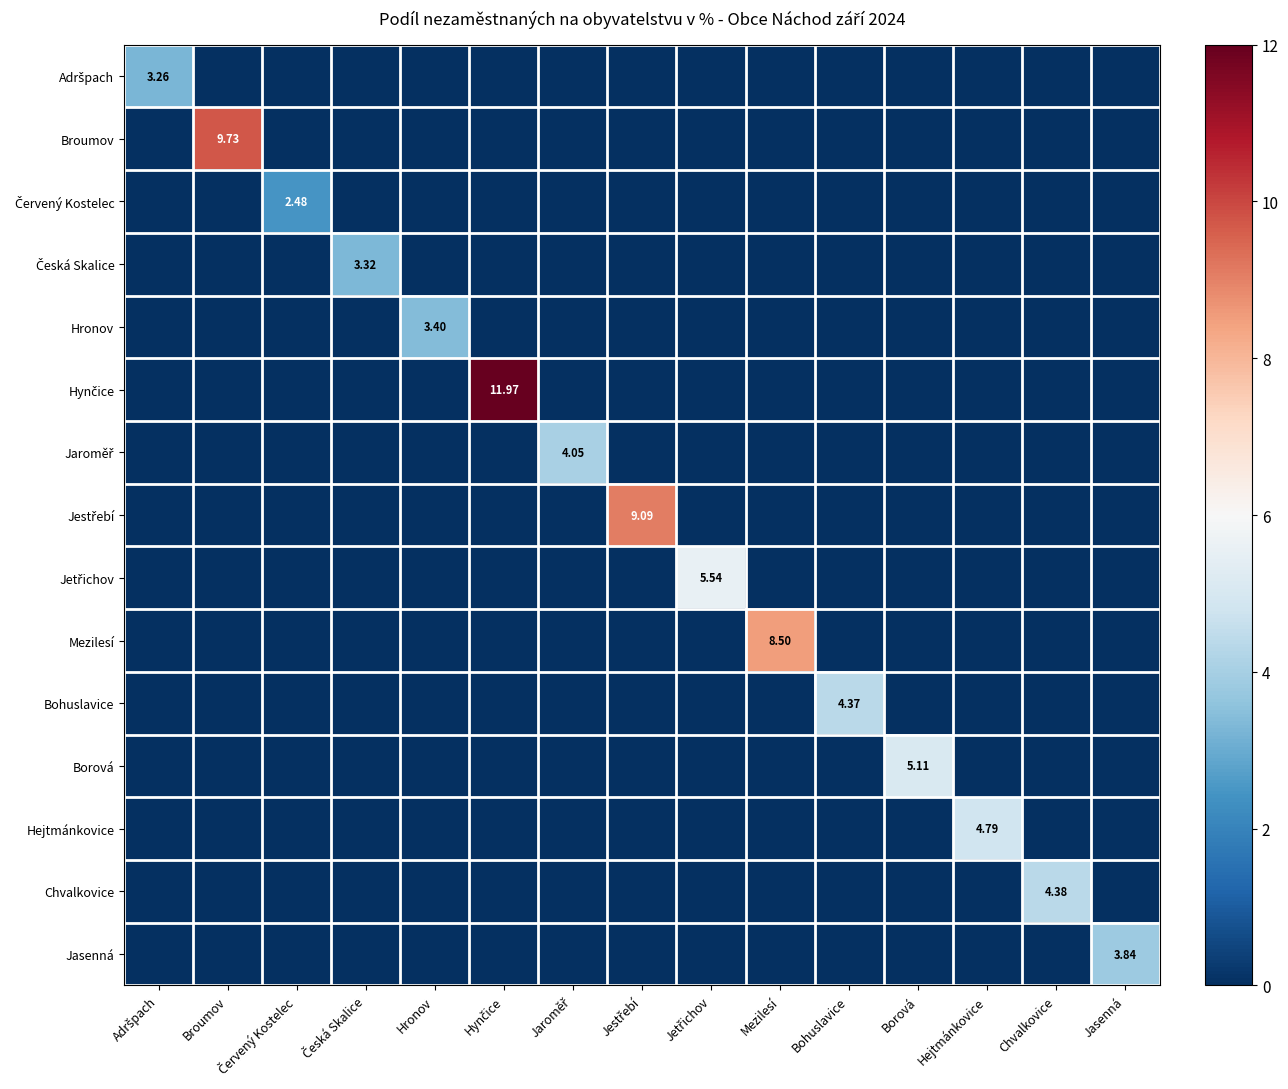

What is the total value across all series at Jestřebí?

9.1